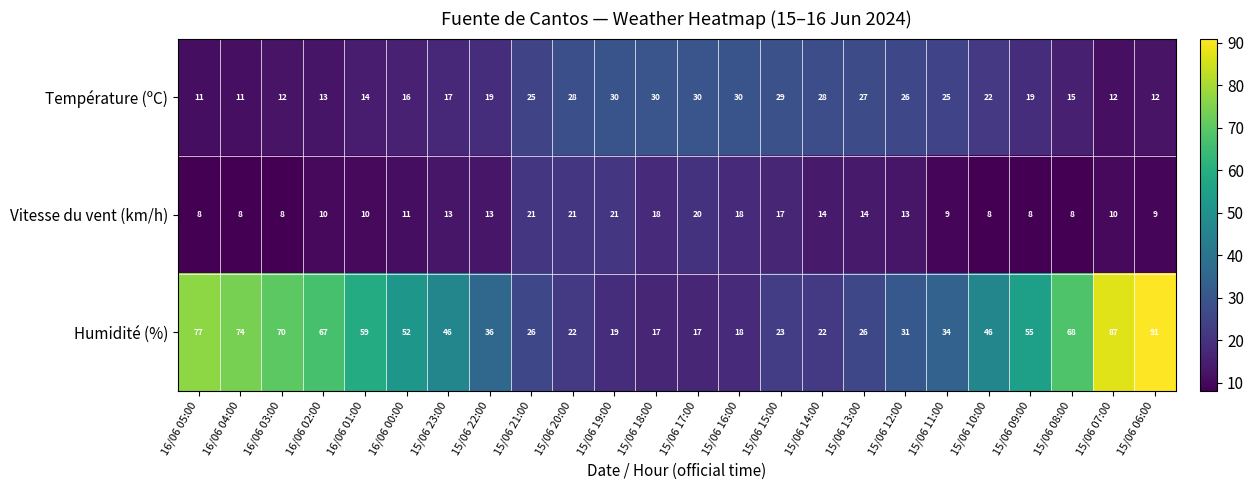

Read the Température (ºC) value at 15/06 18:00, to the nearest 5.

30